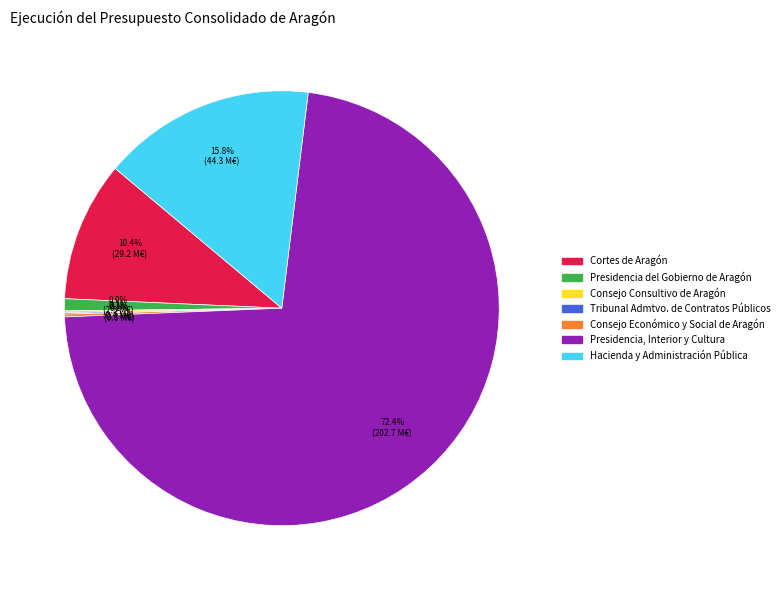

What is the largest slice in the pie chart?

Presidencia, Interior y Cultura